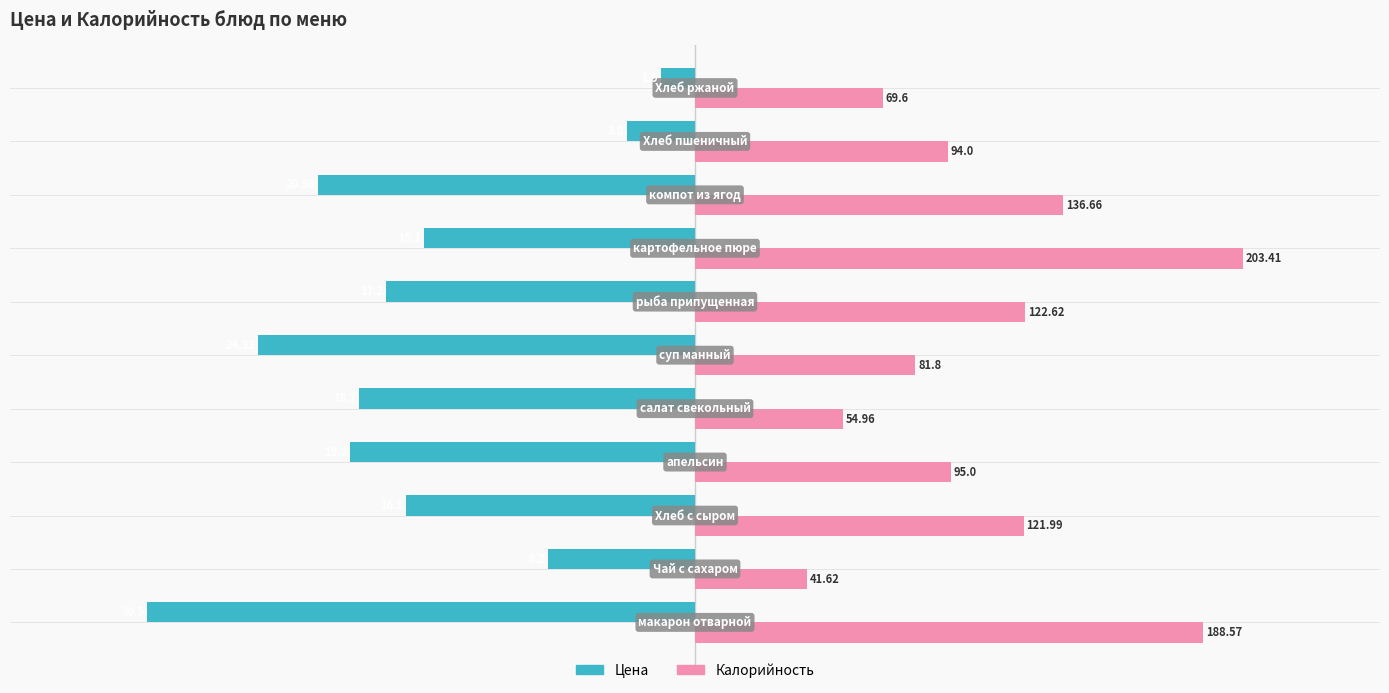

What is the difference between the second highest and minimum values in the Цена series?

87.5